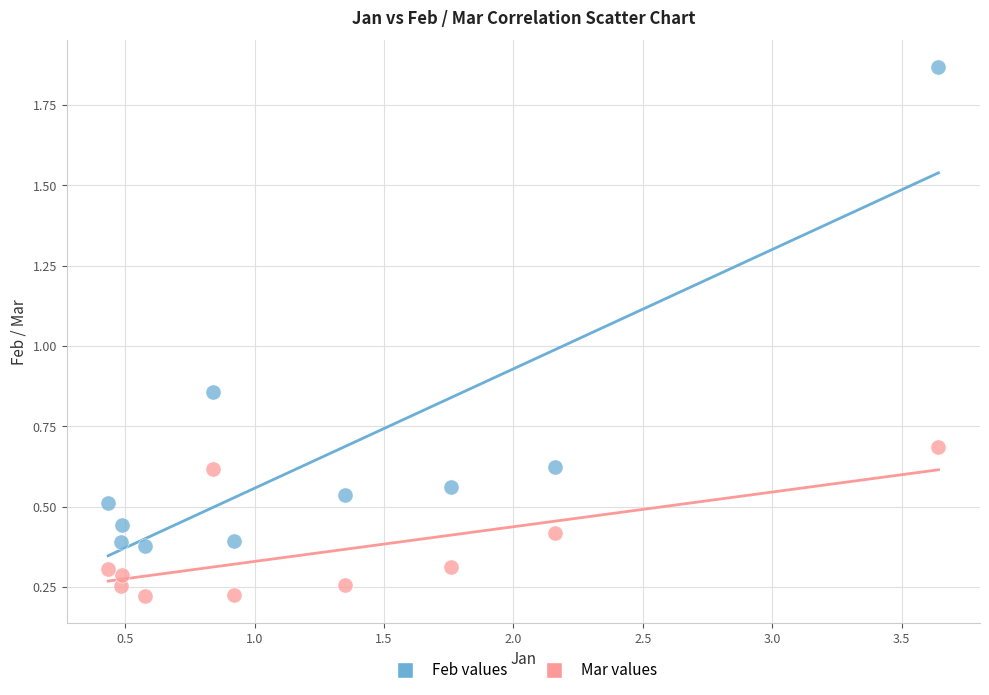

Which series reaches the minimum Y coordinate?

Mar values